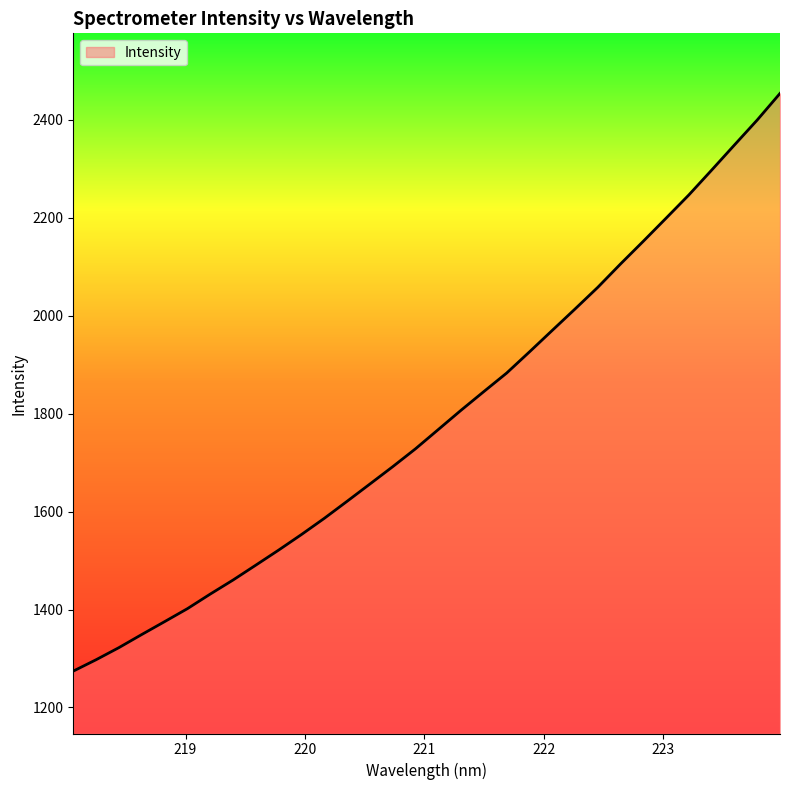

What is the difference between the maximum and minimum values?

1179.9